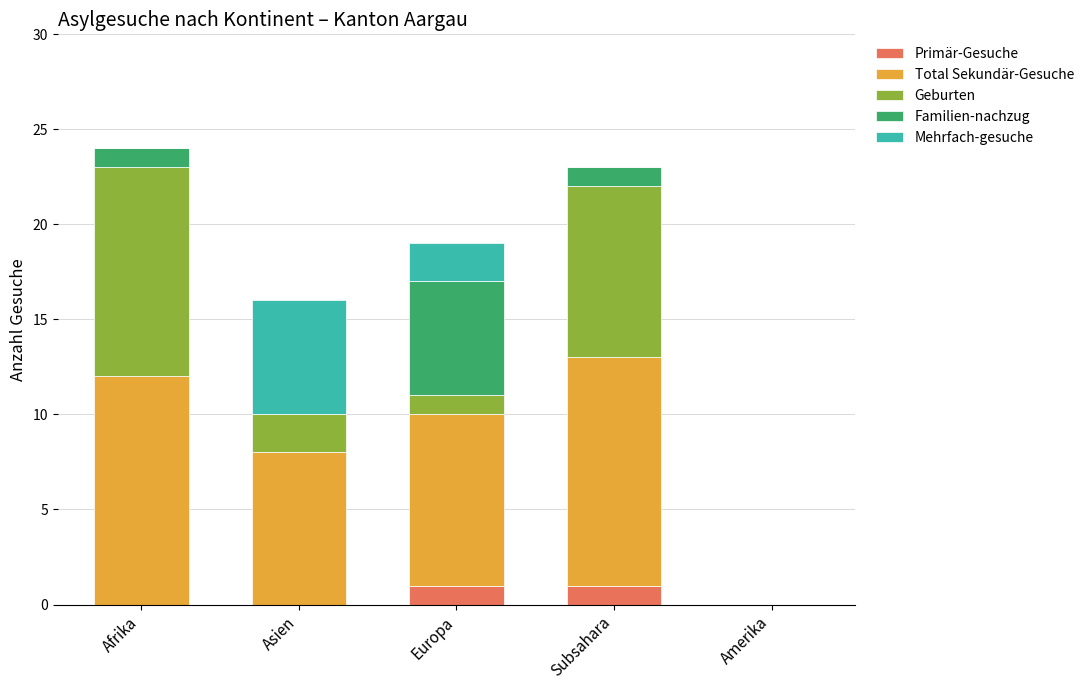

What is the total value across all series at Afrika?

24